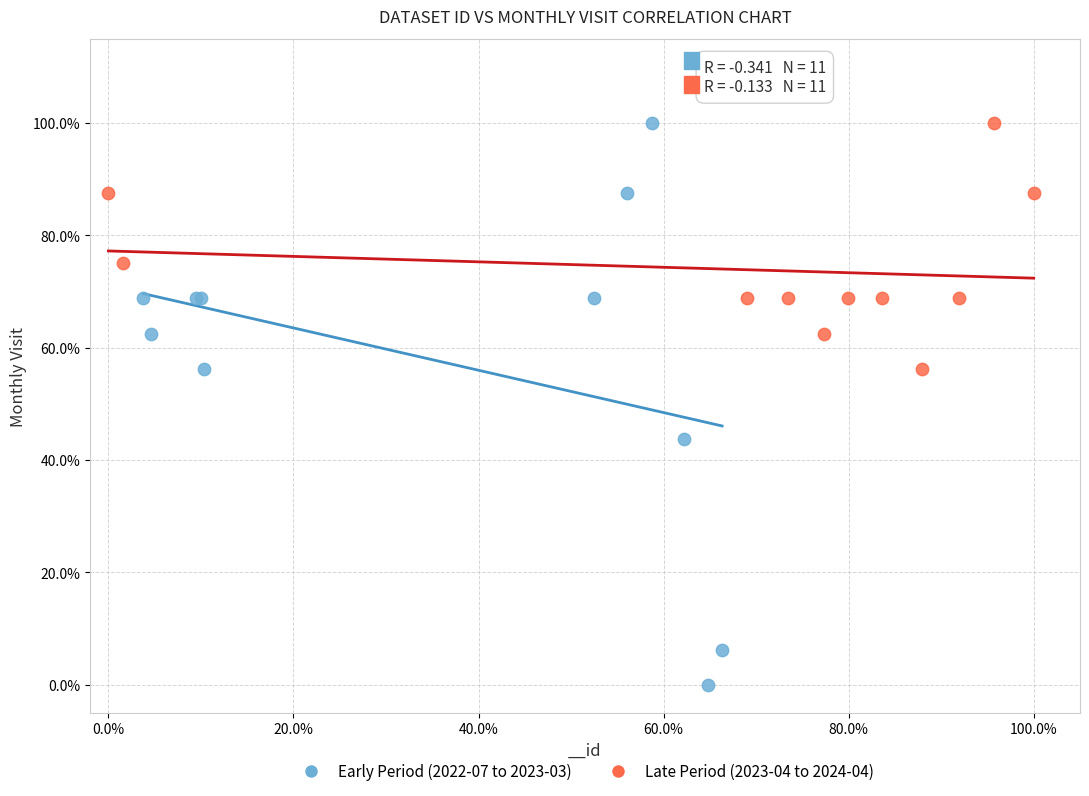

What are all the series names shown in the legend?

Early Period (2022-07 to 2023-03), Late Period (2023-04 to 2024-04)